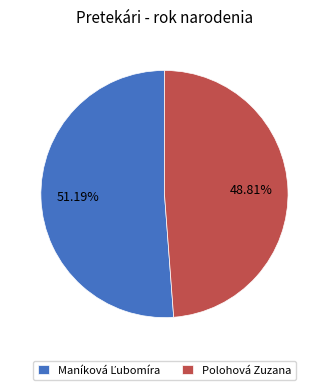

Does any single category account for the majority?

Yes